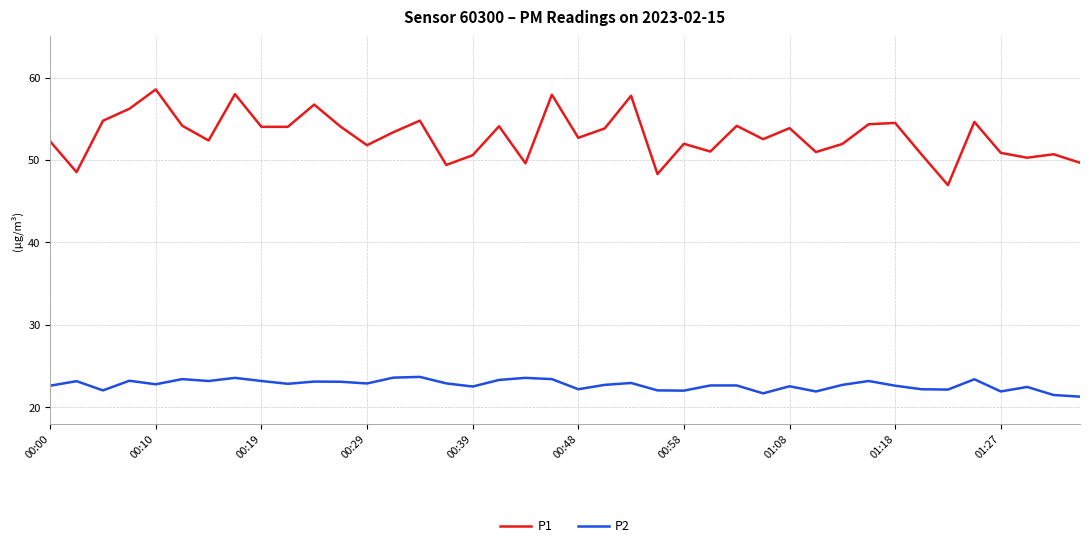

True or false: P1 and P2 cross at least once.

False